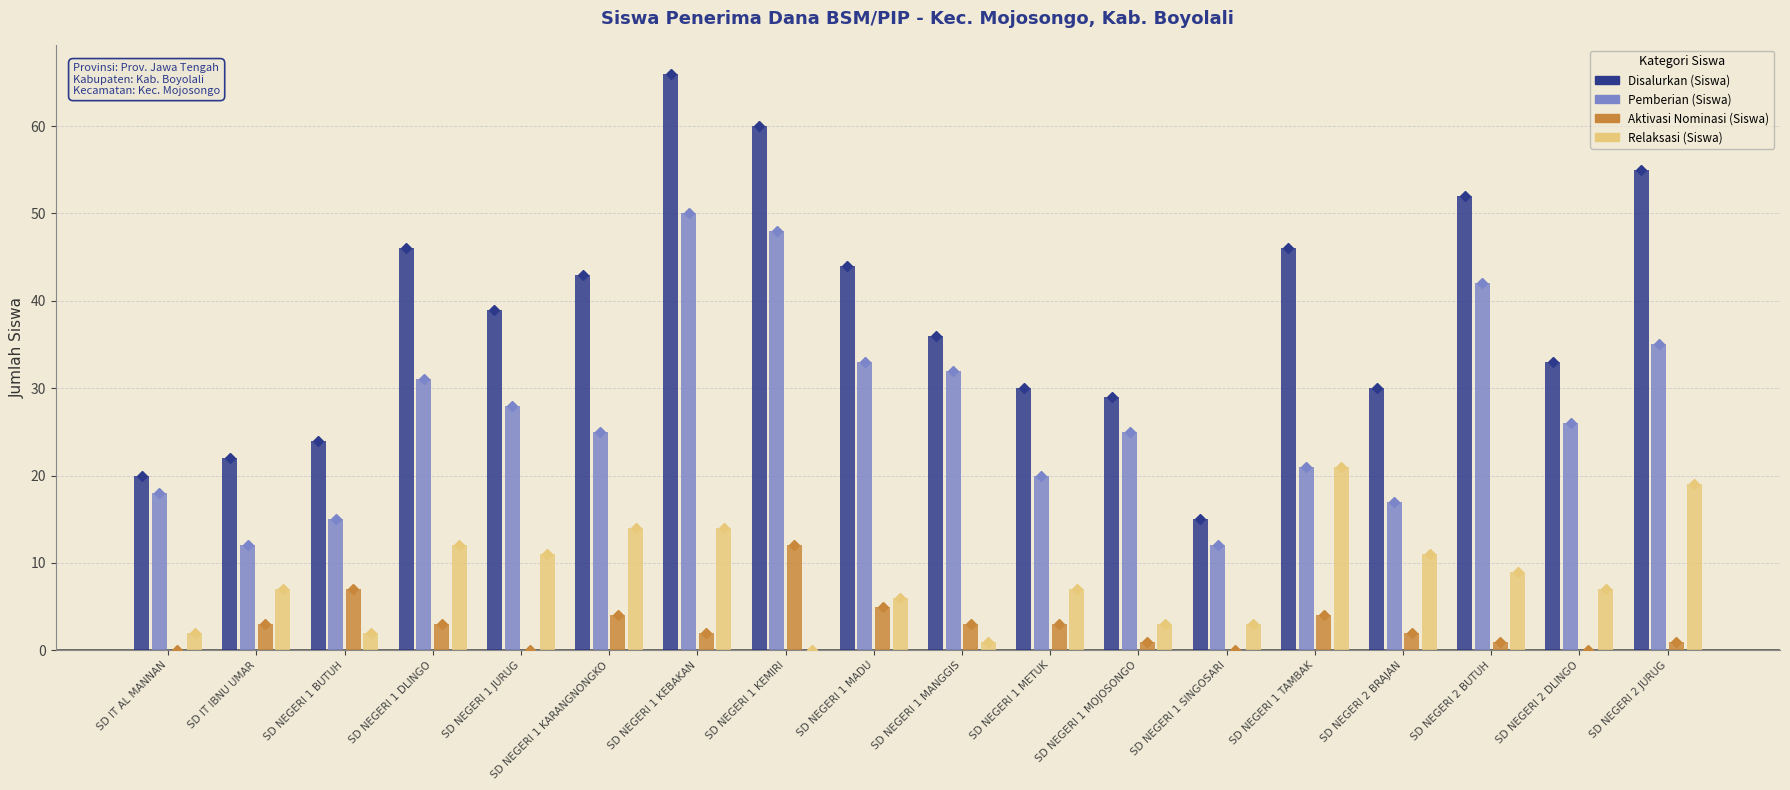

What is the total value across all series at SD NEGERI 1 MANGGIS?

72